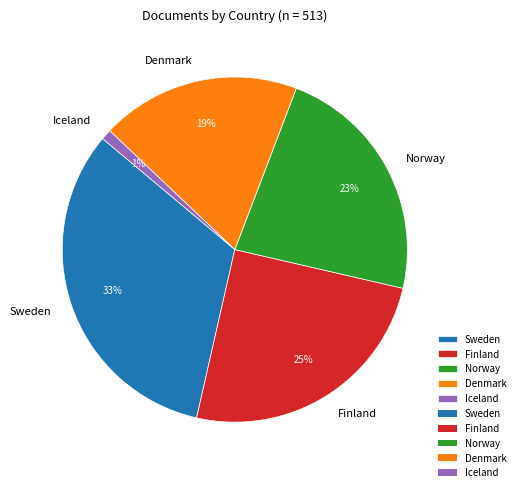

Do Denmark and Sweden together represent more than half of the pie?

Yes